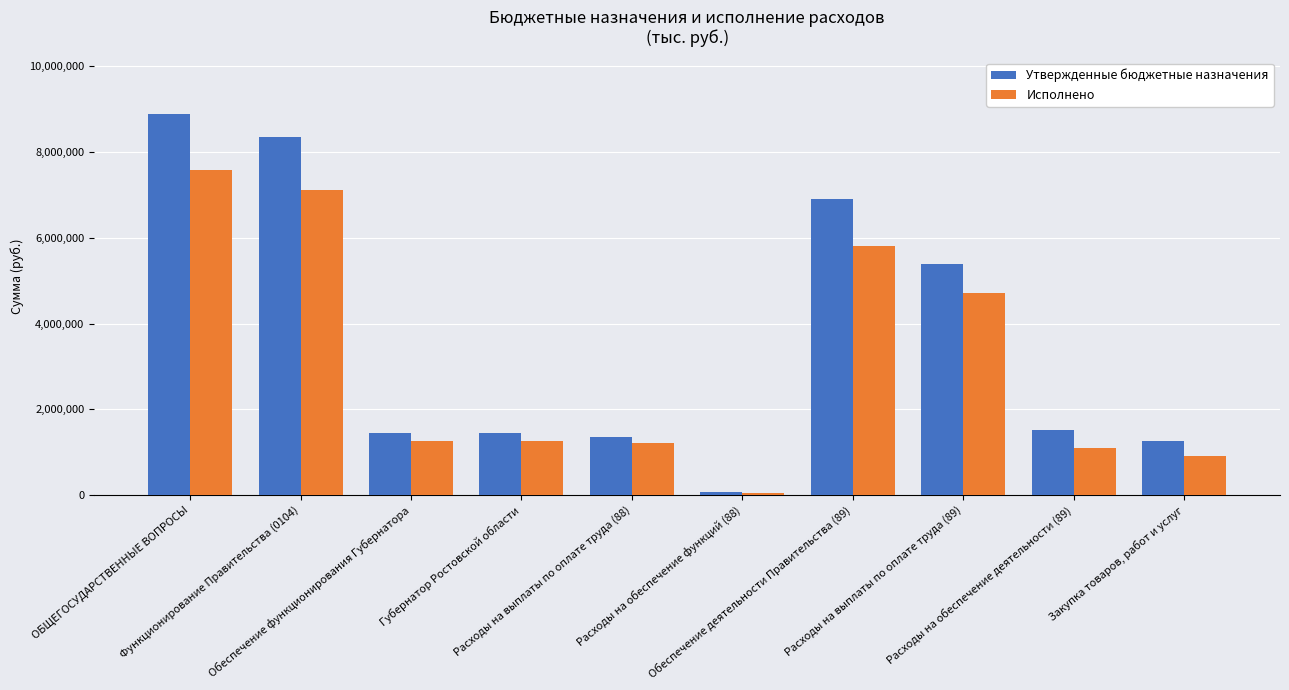

The Утвержденные бюджетные назначения series shows 6896410.0 at Обеспечение деятельности Правительства (89). True or false?

True